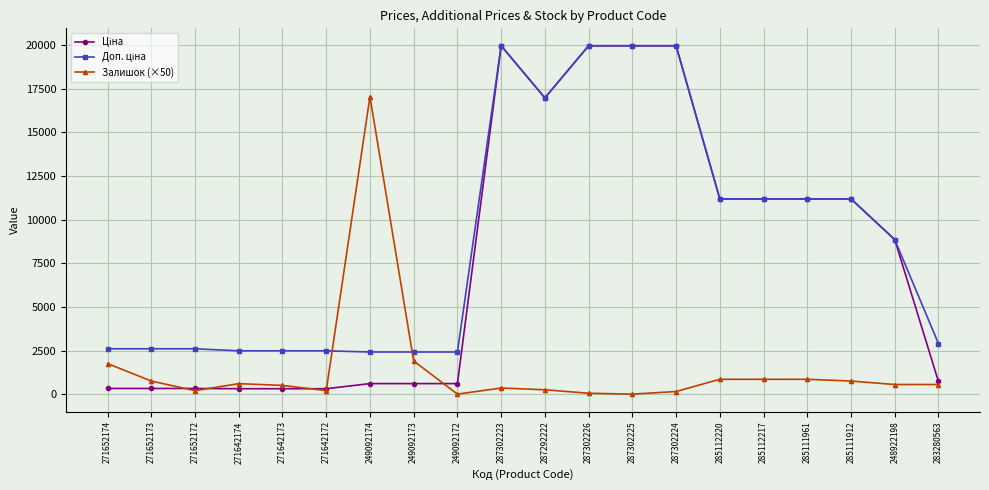

The value of Залишок (×50) at 283280563 is 550.0. True or false?

True